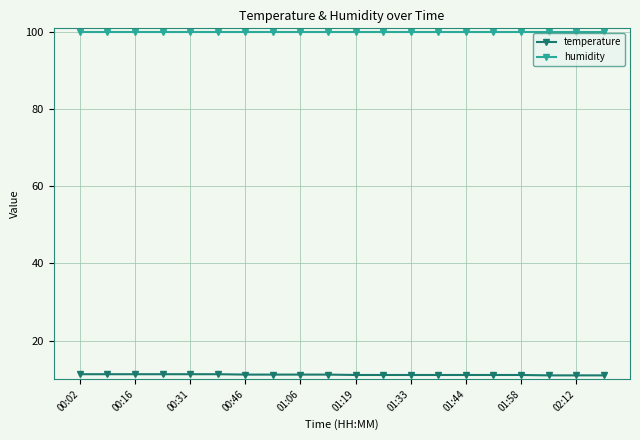

Which series has the largest total across all categories?

humidity